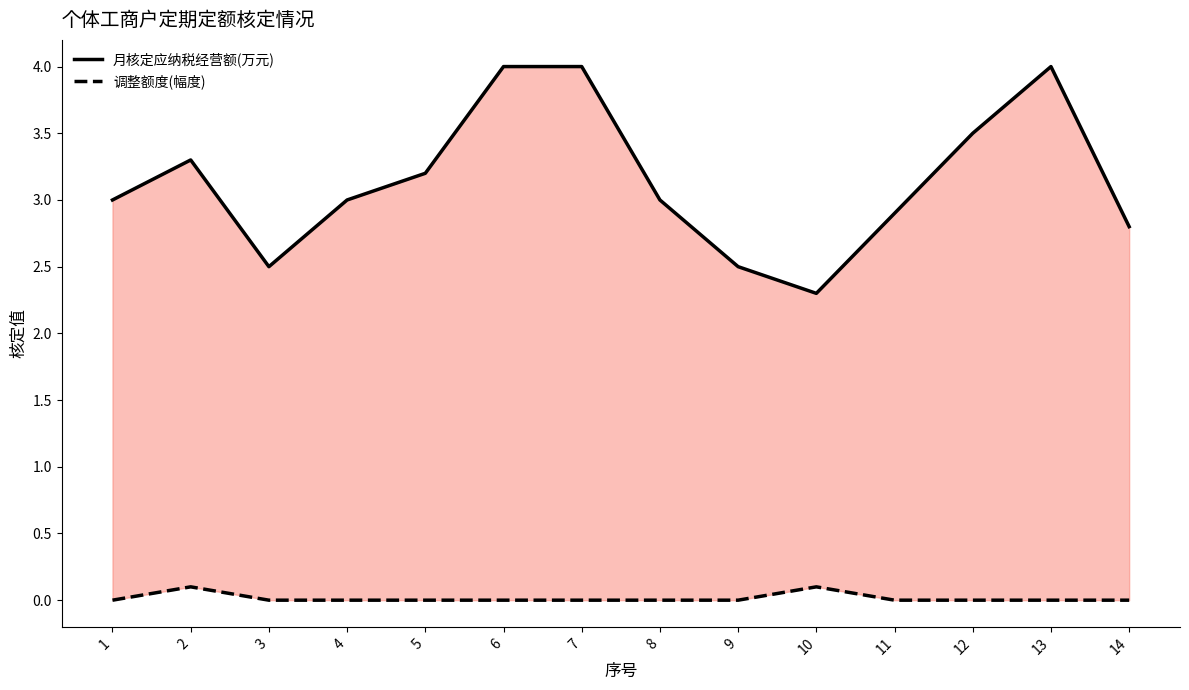

Is the value of 调整额度(幅度) at 5 greater than the value of 月核定应纳税经营额(万元) at 14?

No